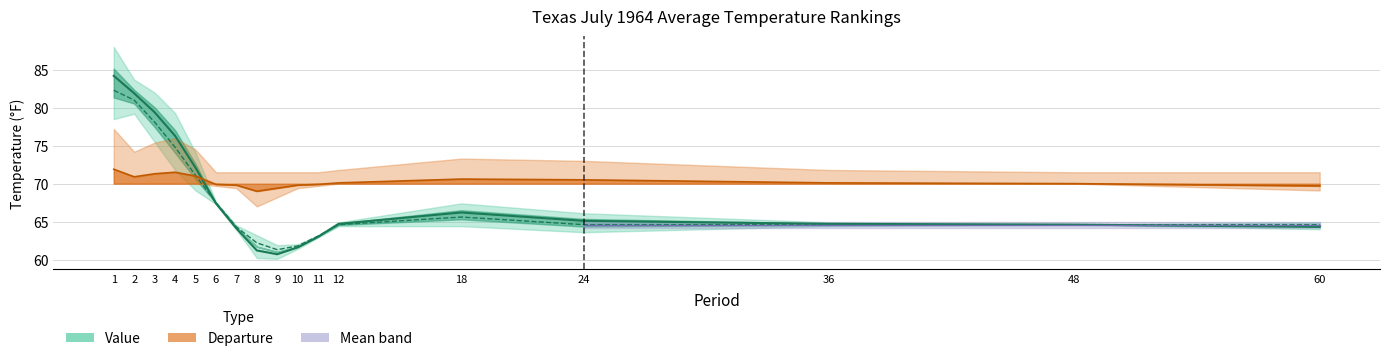

What is the total value across all series at 48?

199.2